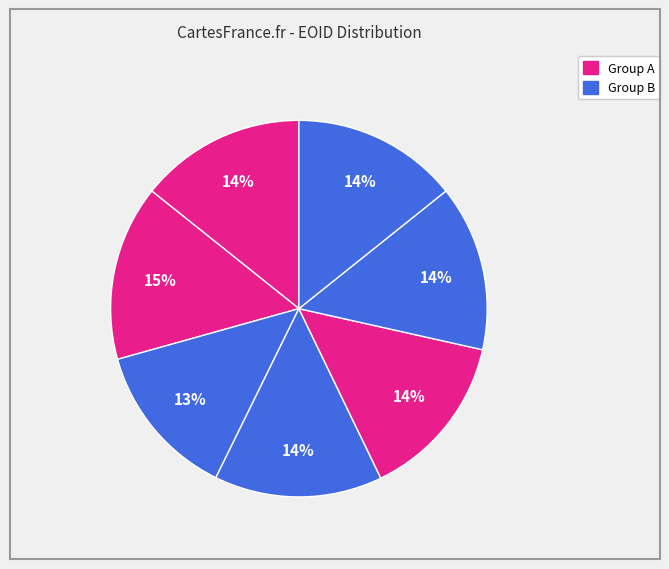

How many segments does this pie chart have?

7